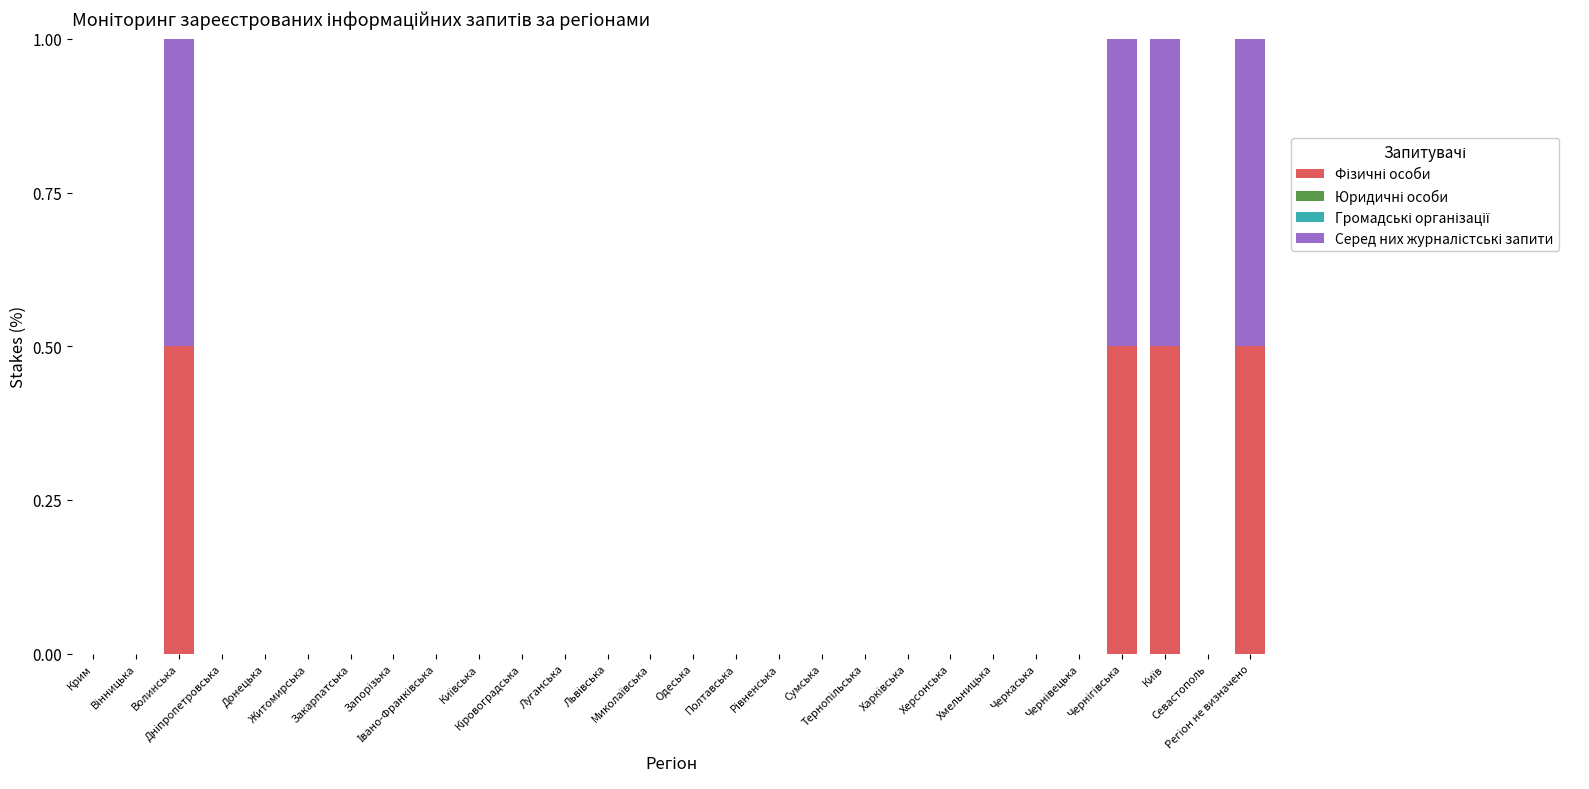

Are the bars horizontal?

No